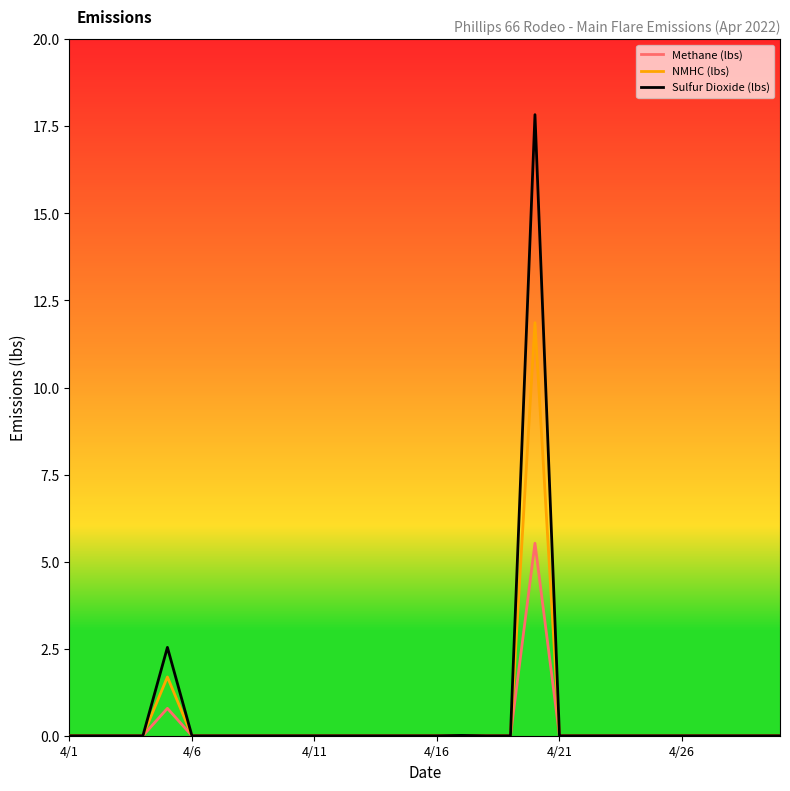

Which series has the largest range (max minus min)?

Sulfur Dioxide (lbs)